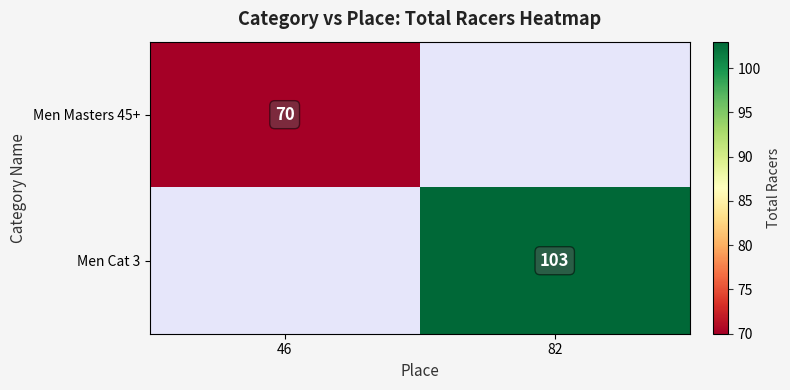

At how many categories does at least one series exceed 78?

1